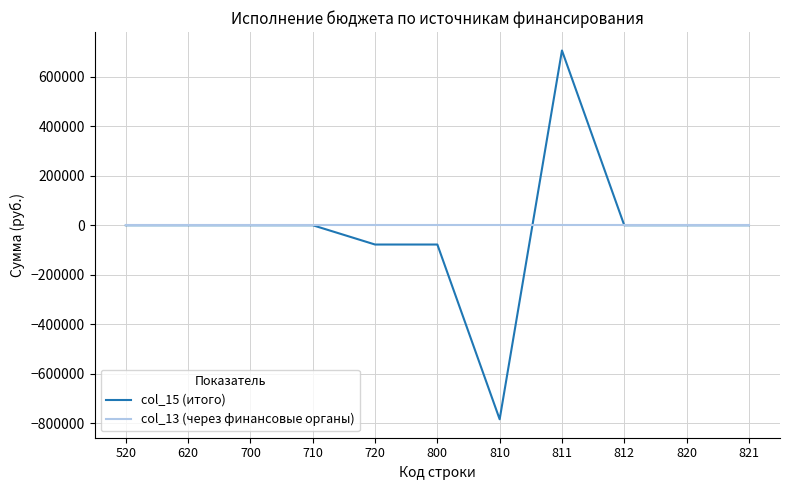

Reading right to left, transcribe all the data shown in this chart.

col_15 (итого): 821=0.0	820=0.0	812=0.0	811=706019.2	810=-783939.3	800=-77920.1	720=-77920.1	710=0.0	700=0.0	620=0.0	520=0.0
col_13 (через финансовые органы): 821=0.0	820=0.0	812=0.0	811=0.0	810=0.0	800=0.0	720=0.0	710=0.0	700=0.0	620=0.0	520=0.0